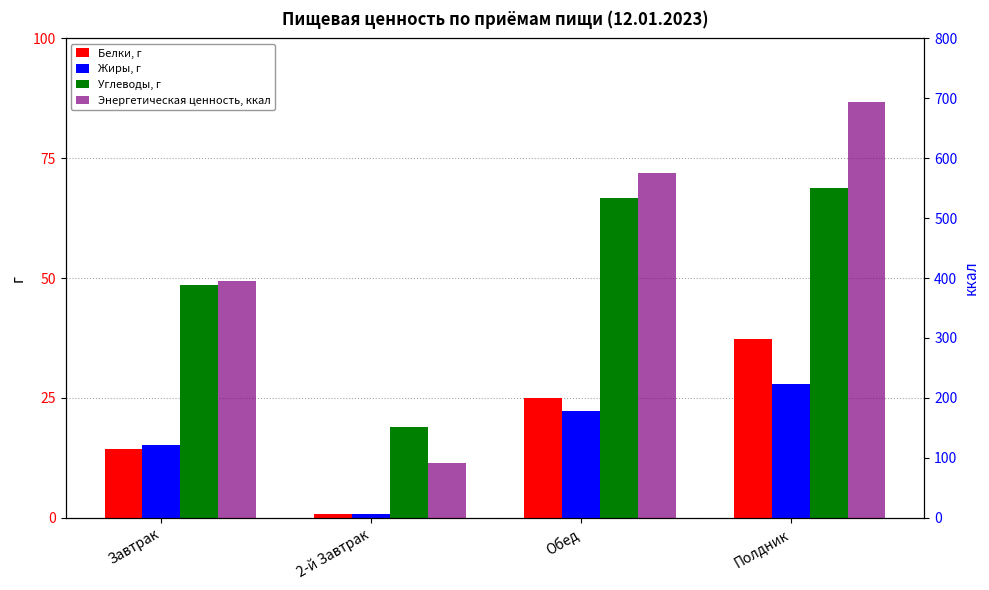

How many values in the Энергетическая ценность, ккал series exceed 575?

2